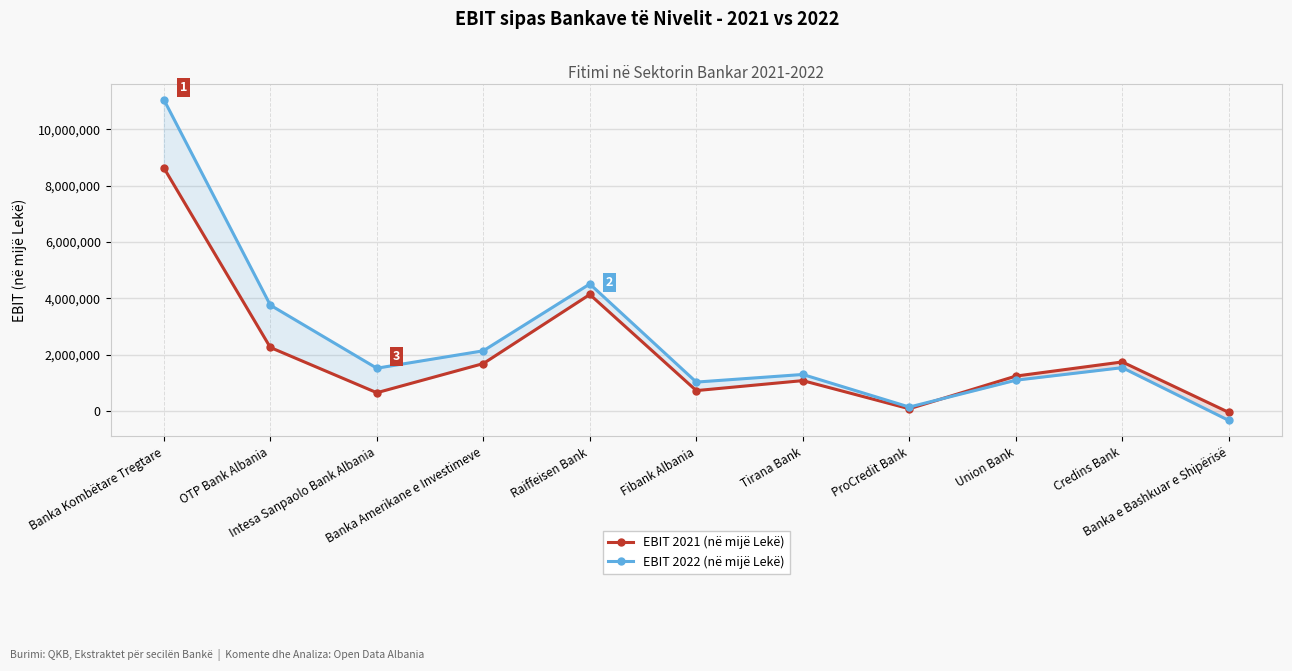

What is the spread (max minus min) of values at Banka Kombëtare Tregtare?

2424149